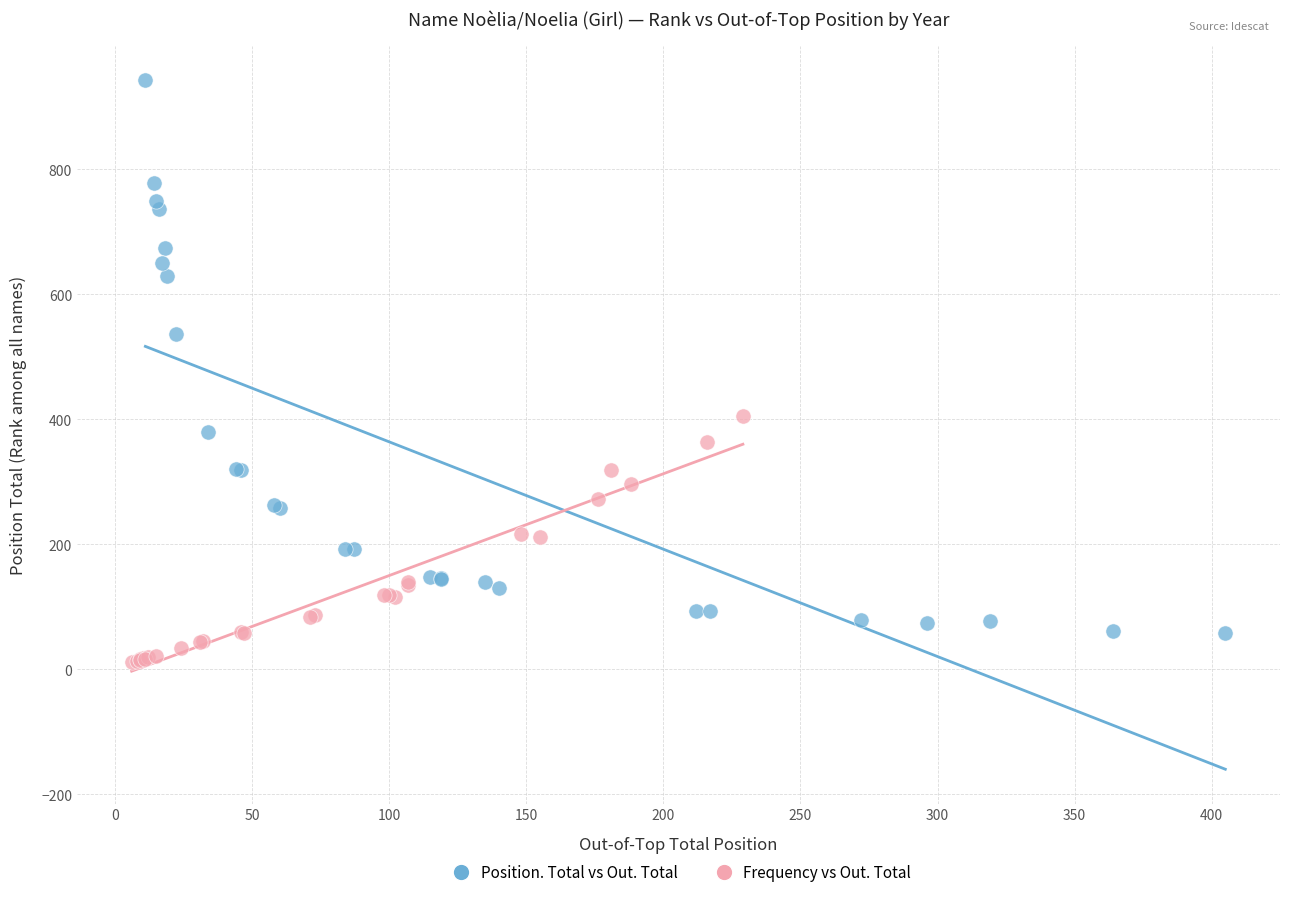

Which series has the largest Y range (max minus min)?

Position. Total vs Out. Total